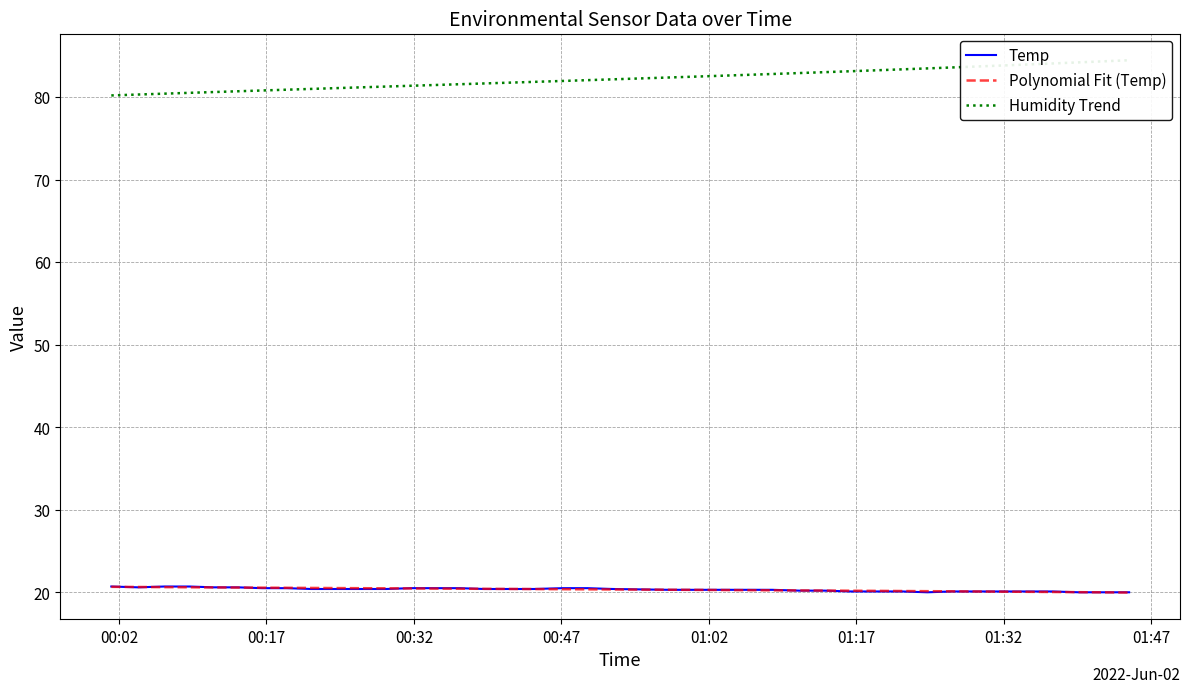

True or false: Temp and Humidity Trend intersect in this chart.

False